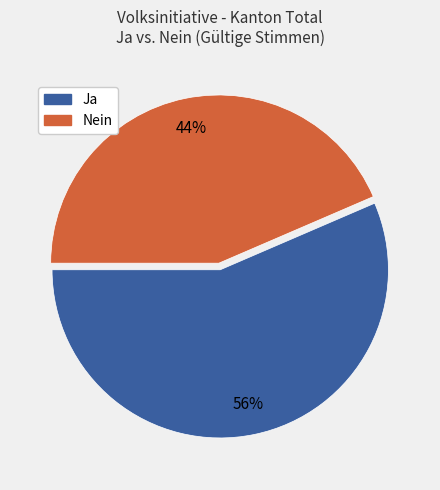

Is it true that Nein is 44% of the pie?

True